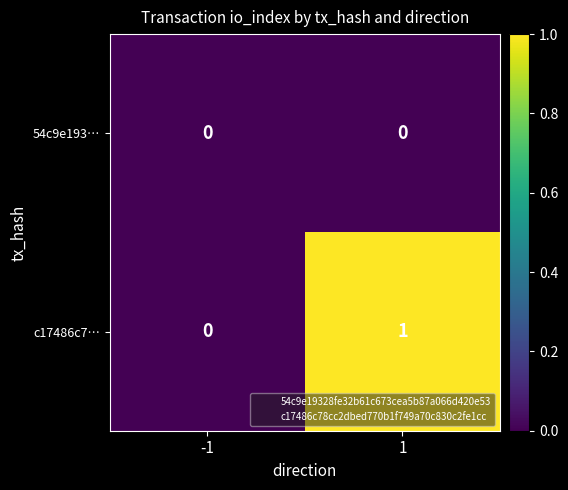

Reading left to right, extract all data points from this chart.

54c9e193…: 0	0
c17486c7…: 0	1